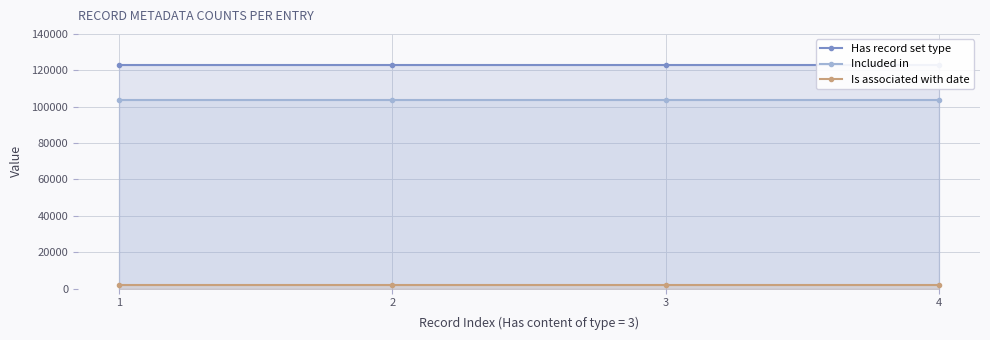

True or false: Included in and Is associated with date cross at least once.

False